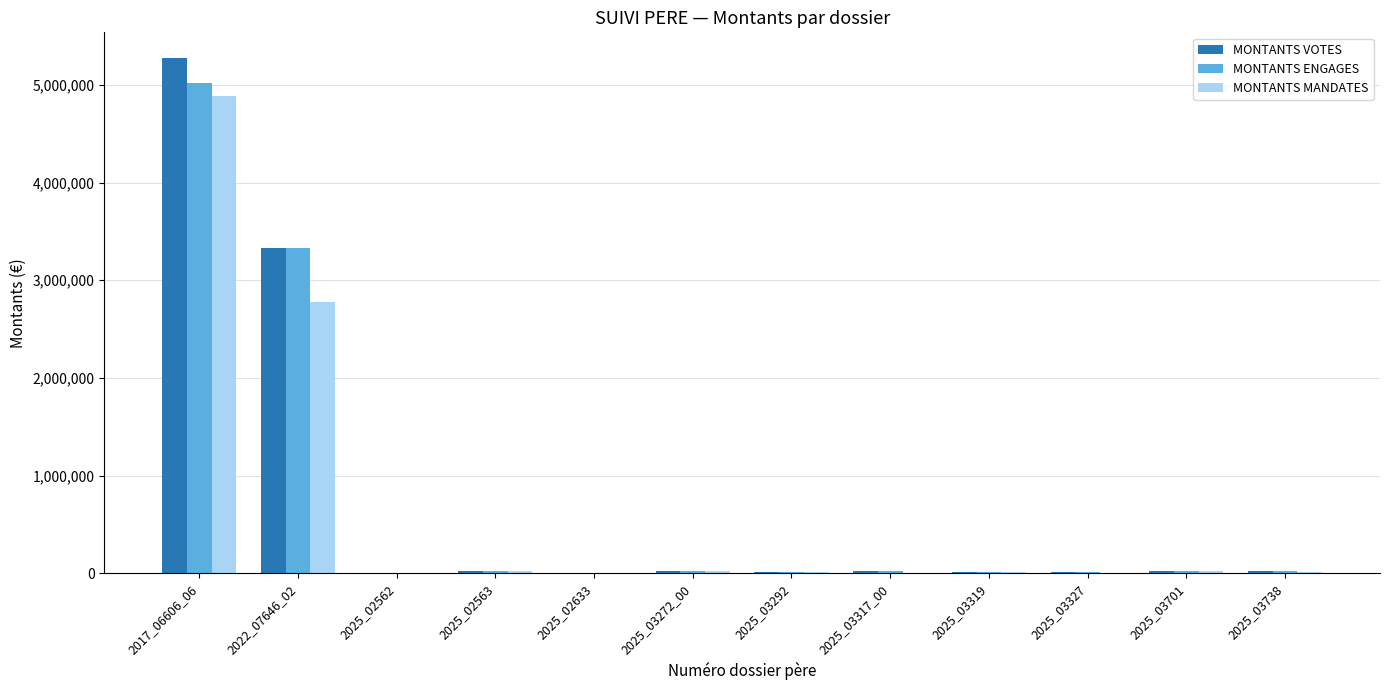

What value does the MONTANTS VOTES series have at 2025_03738?

17562.0